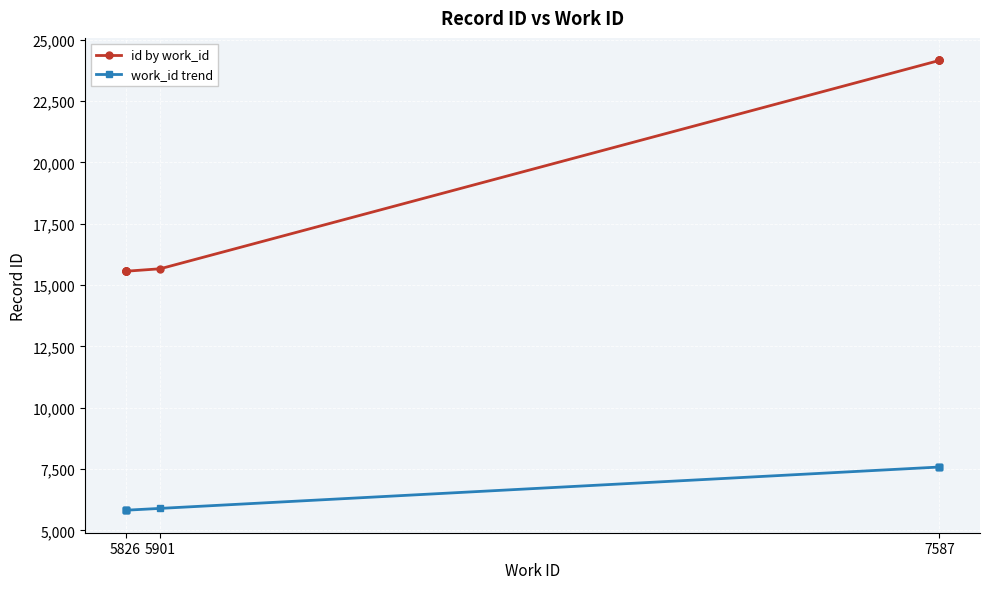

What is the value of the id by work_id point at the 7th from the left?

24158